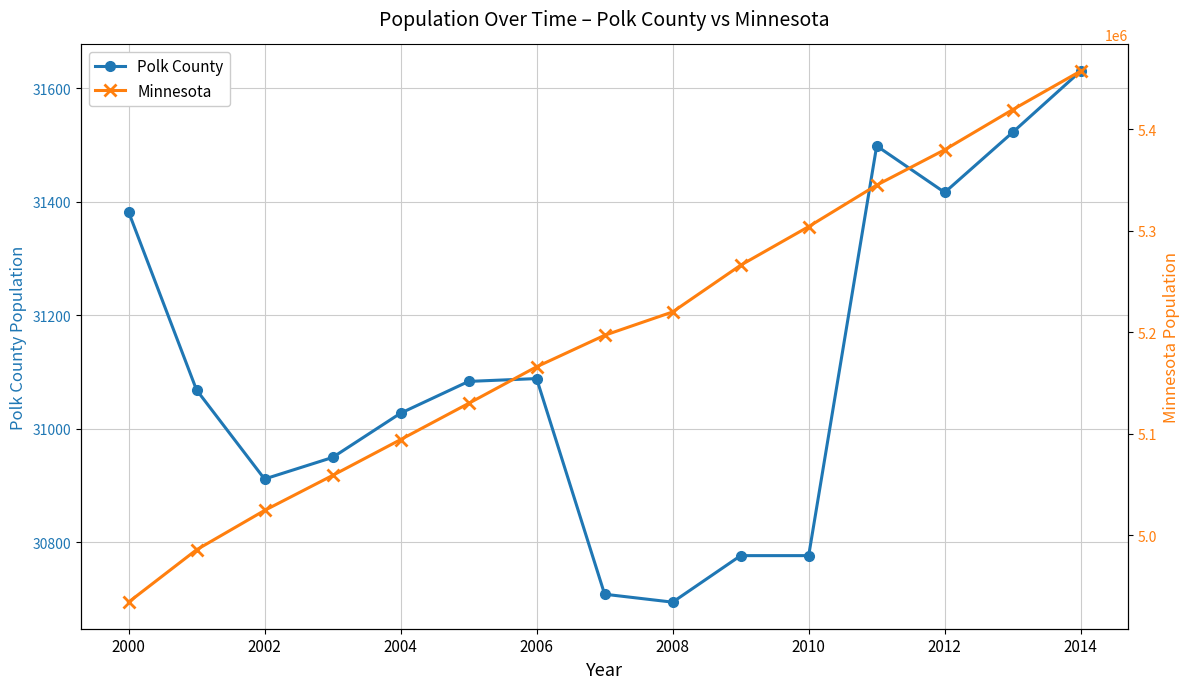

Which series has the largest total across all categories?

Minnesota